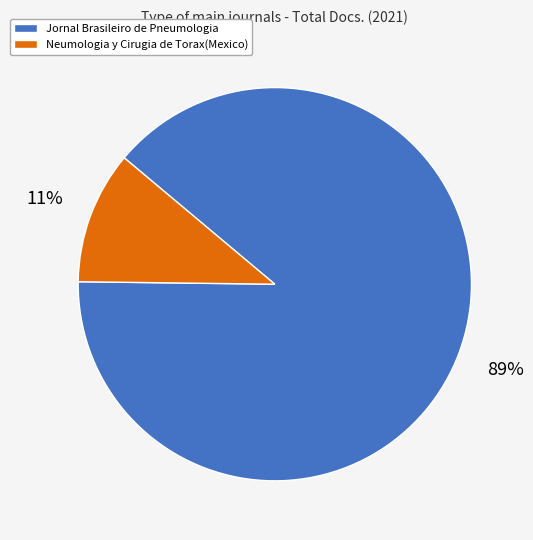

What percentage is the Neumologia y Cirugia de Torax(Mexico) slice, to the nearest percent?

11%